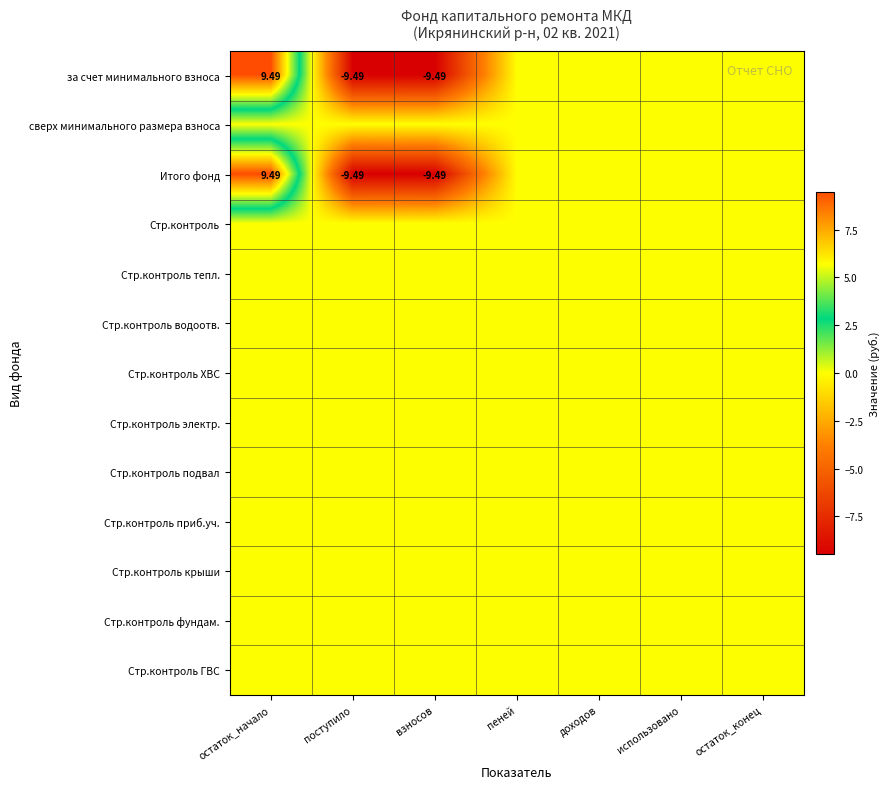

Which series has the largest range (max minus min)?

за счет минимального взноса